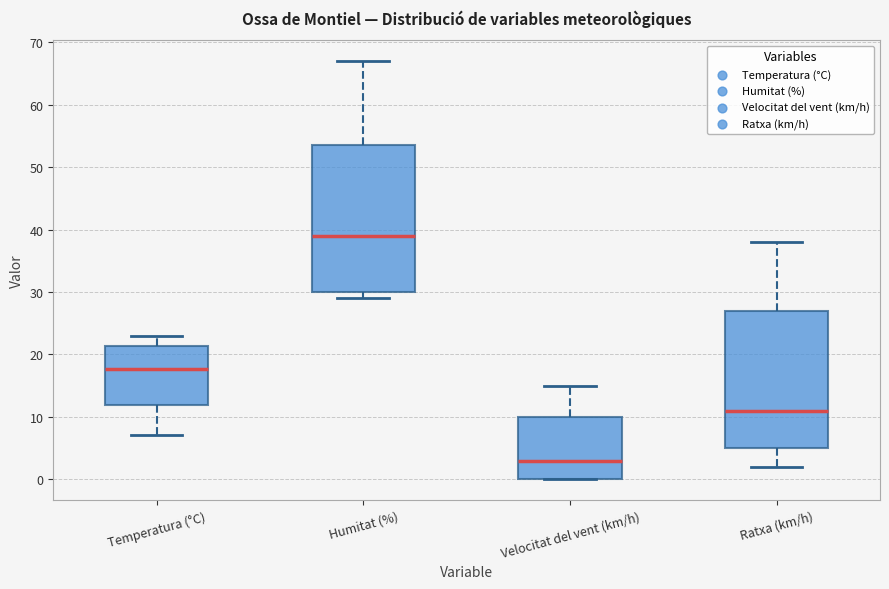

Where does the lower whisker of the box for Temperatura (°C) end on the y-axis? The values are not printed on the chart, so give them approximately, as read against the axis.

7